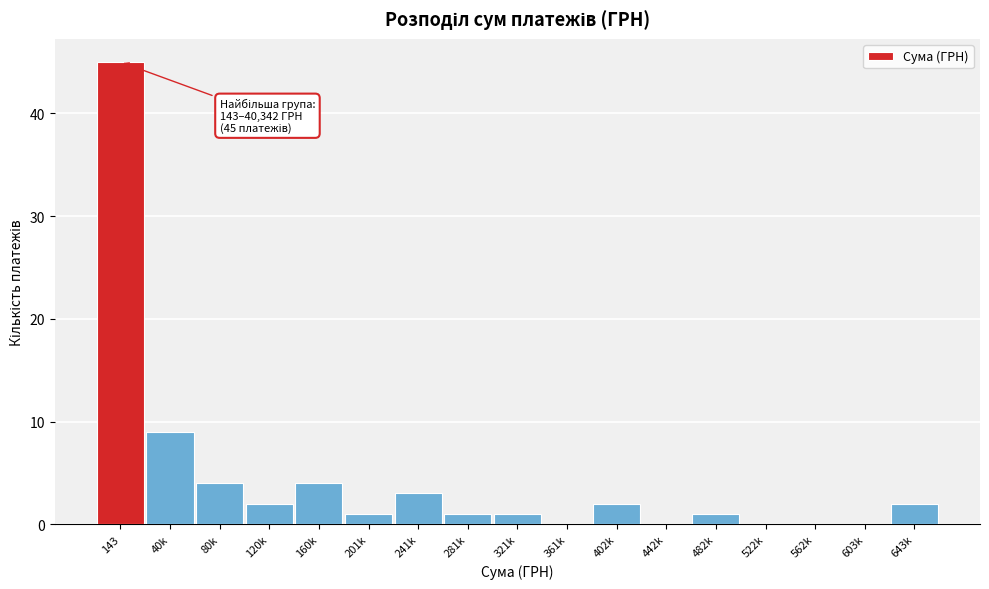

Reading right to left, list all the values displayed in this chart.

643k=2	603k=0	562k=0	522k=0	482k=1	442k=0	402k=2	361k=0	321k=1	281k=1	241k=3	201k=1	160k=4	120k=2	80k=4	40k=9	143=45